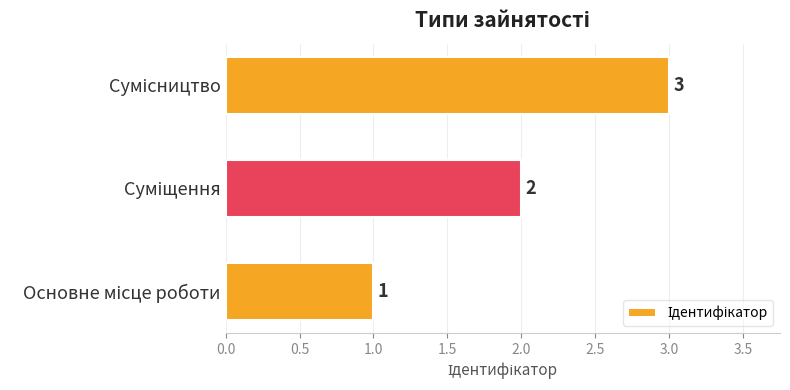

Count the values in the range 1 to 3.

3